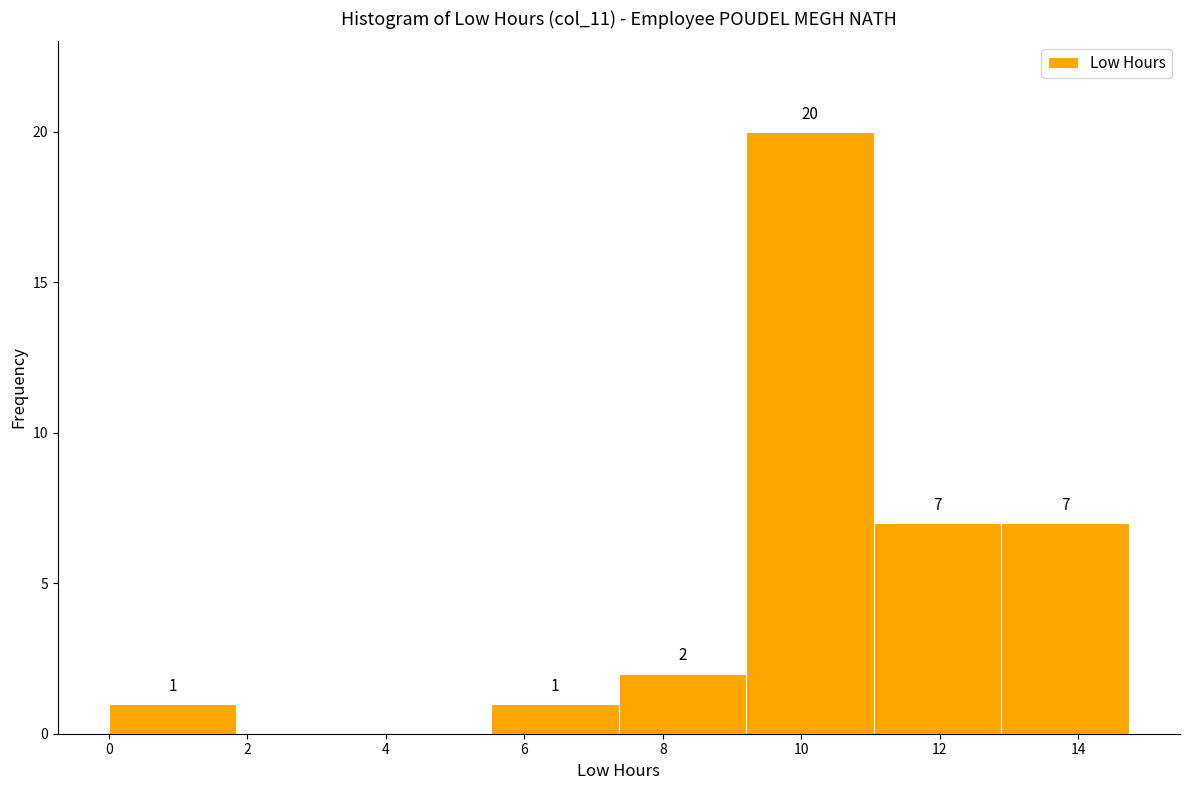

Which range on the x-axis has the tallest bar?

9.2 to 11.0